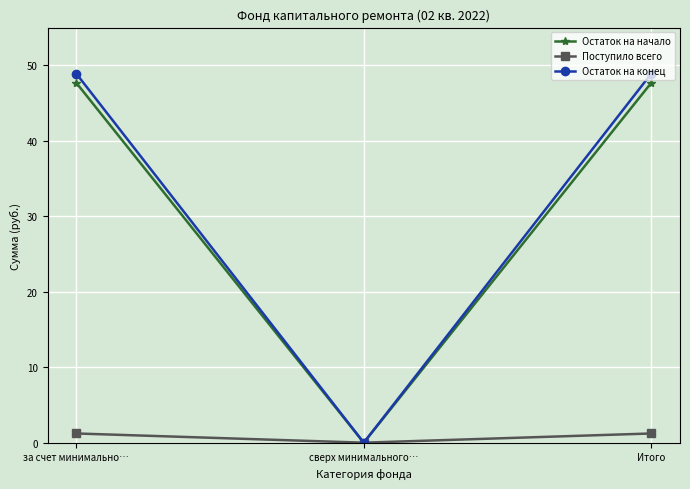

How many data points in Поступило всего are less than 1?

1